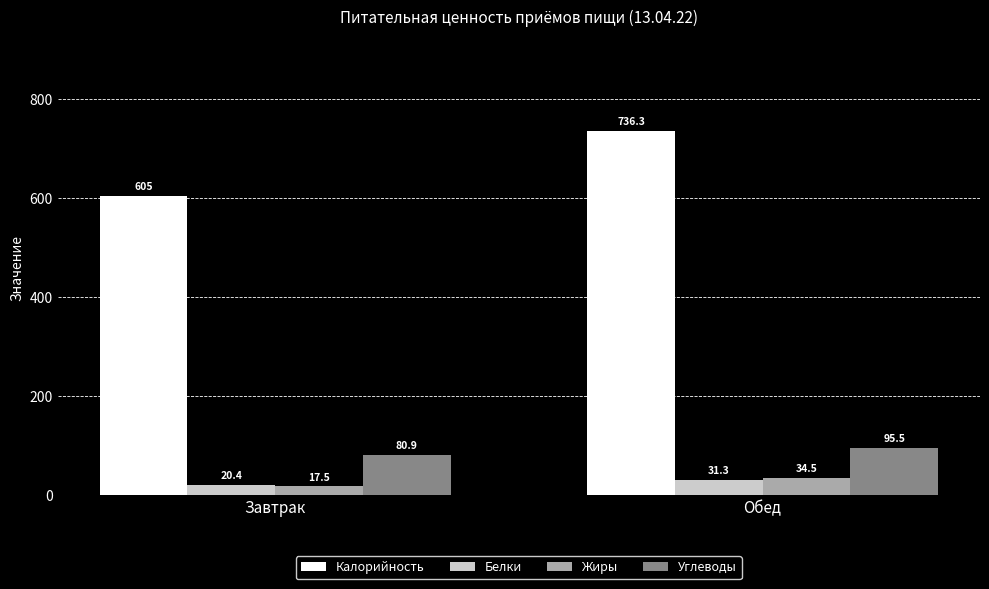

The Углеводы series shows 95.5 at Обед. True or false?

True